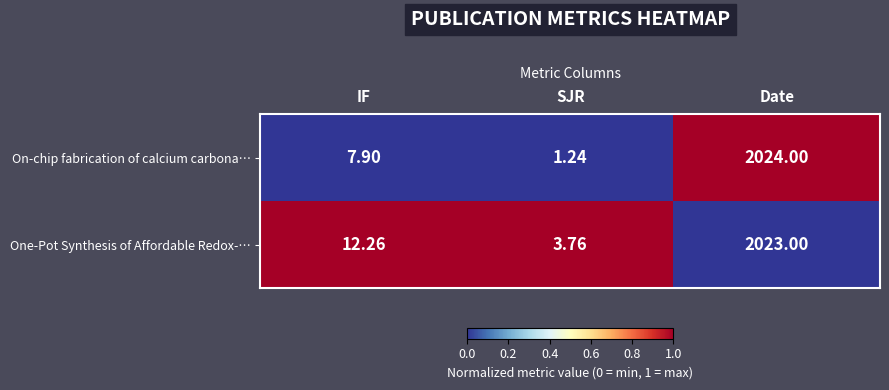

At which label is On-chip fabrication of calcium carbona… closest to 1012?

IF